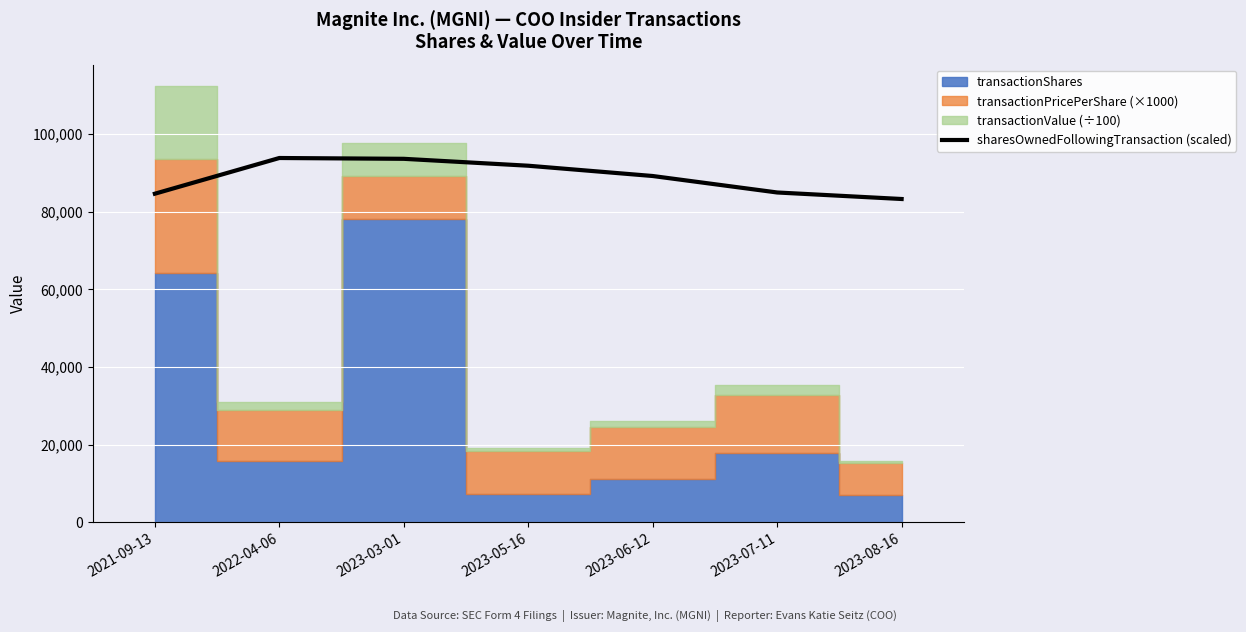

How many points are higher than both their immediate neighbors (excluding endpoints)?

1